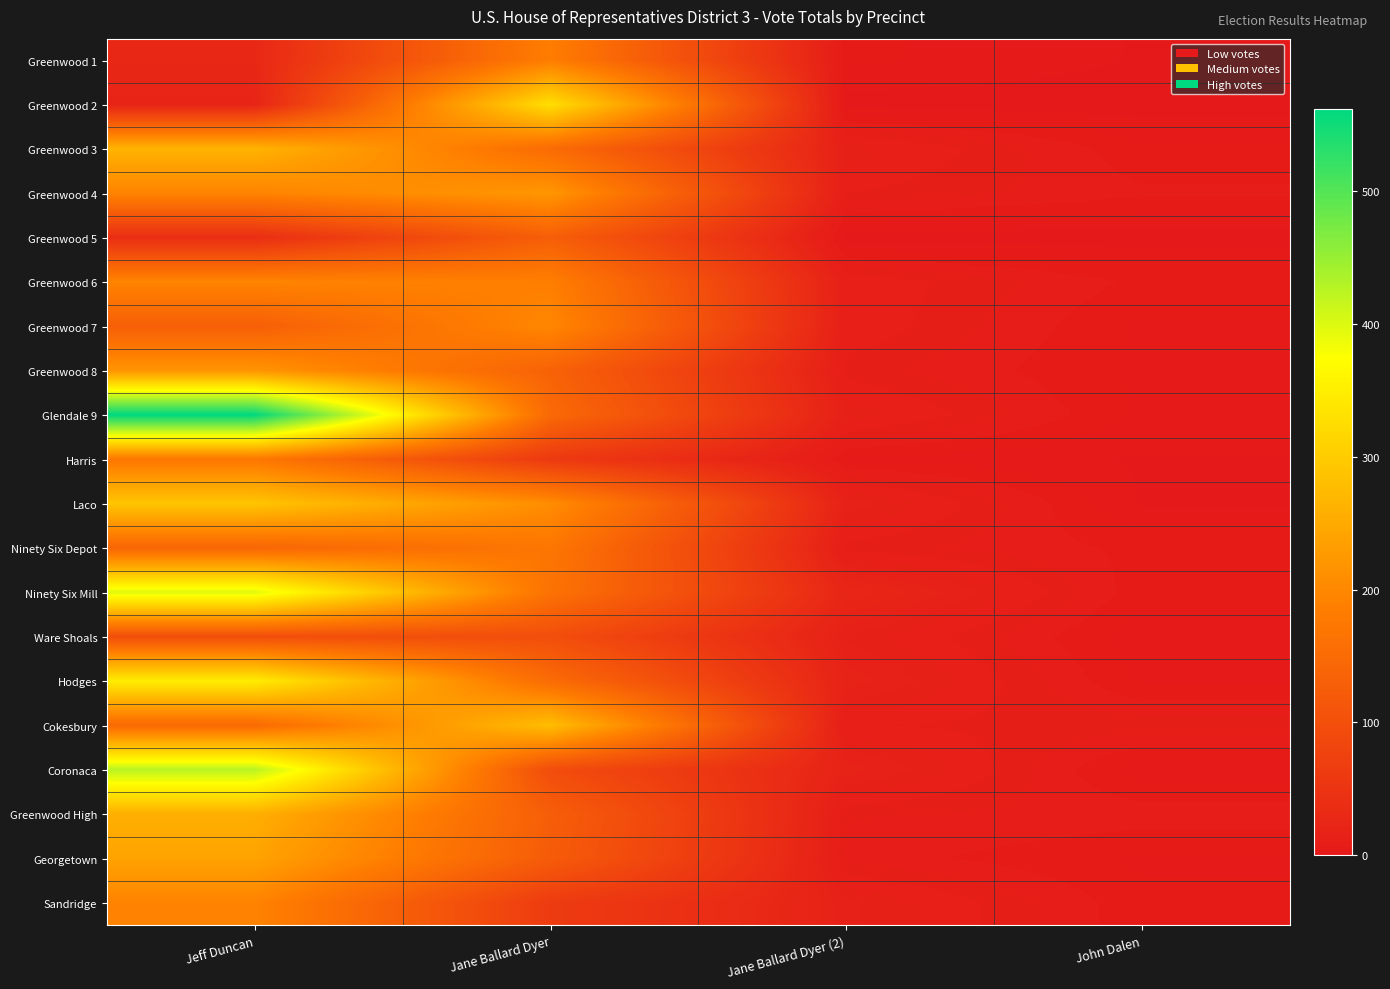

Reading left to right, what are all the values shown in this chart?

Greenwood 1: Jeff Duncan=27	Jane Ballard Dyer=184	Jane Ballard Dyer (2)=5	John Dalen=2
Greenwood 2: Jeff Duncan=21	Jane Ballard Dyer=327	Jane Ballard Dyer (2)=1	John Dalen=1
Greenwood 3: Jeff Duncan=264	Jane Ballard Dyer=151	Jane Ballard Dyer (2)=15	John Dalen=5
Greenwood 4: Jeff Duncan=194	Jane Ballard Dyer=222	Jane Ballard Dyer (2)=11	John Dalen=7
Greenwood 5: Jeff Duncan=38	Jane Ballard Dyer=128	Jane Ballard Dyer (2)=1	John Dalen=1
Greenwood 6: Jeff Duncan=195	Jane Ballard Dyer=186	Jane Ballard Dyer (2)=13	John Dalen=6
Greenwood 7: Jeff Duncan=128	Jane Ballard Dyer=199	Jane Ballard Dyer (2)=13	John Dalen=4
Greenwood 8: Jeff Duncan=219	Jane Ballard Dyer=135	Jane Ballard Dyer (2)=10	John Dalen=4
Glendale 9: Jeff Duncan=562	Jane Ballard Dyer=149	Jane Ballard Dyer (2)=15	John Dalen=4
Harris: Jeff Duncan=174	Jane Ballard Dyer=60	Jane Ballard Dyer (2)=4	John Dalen=2
Laco: Jeff Duncan=289	Jane Ballard Dyer=208	Jane Ballard Dyer (2)=17	John Dalen=2
Ninety Six Depot: Jeff Duncan=141	Jane Ballard Dyer=172	Jane Ballard Dyer (2)=10	John Dalen=6
Ninety Six Mill: Jeff Duncan=397	Jane Ballard Dyer=165	Jane Ballard Dyer (2)=24	John Dalen=5
Ware Shoals: Jeff Duncan=98	Jane Ballard Dyer=98	Jane Ballard Dyer (2)=15	John Dalen=3
Hodges: Jeff Duncan=348	Jane Ballard Dyer=152	Jane Ballard Dyer (2)=19	John Dalen=4
Cokesbury: Jeff Duncan=149	Jane Ballard Dyer=279	Jane Ballard Dyer (2)=11	John Dalen=10
Coronaca: Jeff Duncan=426	Jane Ballard Dyer=95	Jane Ballard Dyer (2)=19	John Dalen=3
Greenwood High: Jeff Duncan=258	Jane Ballard Dyer=128	Jane Ballard Dyer (2)=9	John Dalen=8
Georgetown: Jeff Duncan=240	Jane Ballard Dyer=123	Jane Ballard Dyer (2)=8	John Dalen=4
Sandridge: Jeff Duncan=193	Jane Ballard Dyer=64	Jane Ballard Dyer (2)=16	John Dalen=5